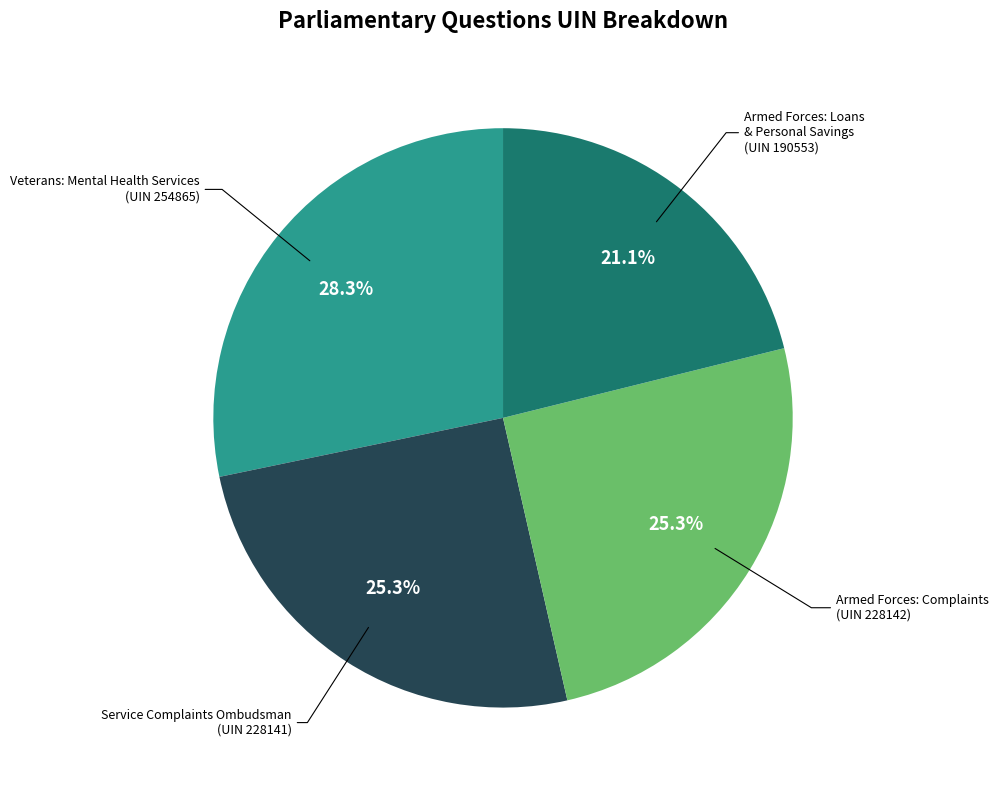

Is there a majority slice in this chart?

No